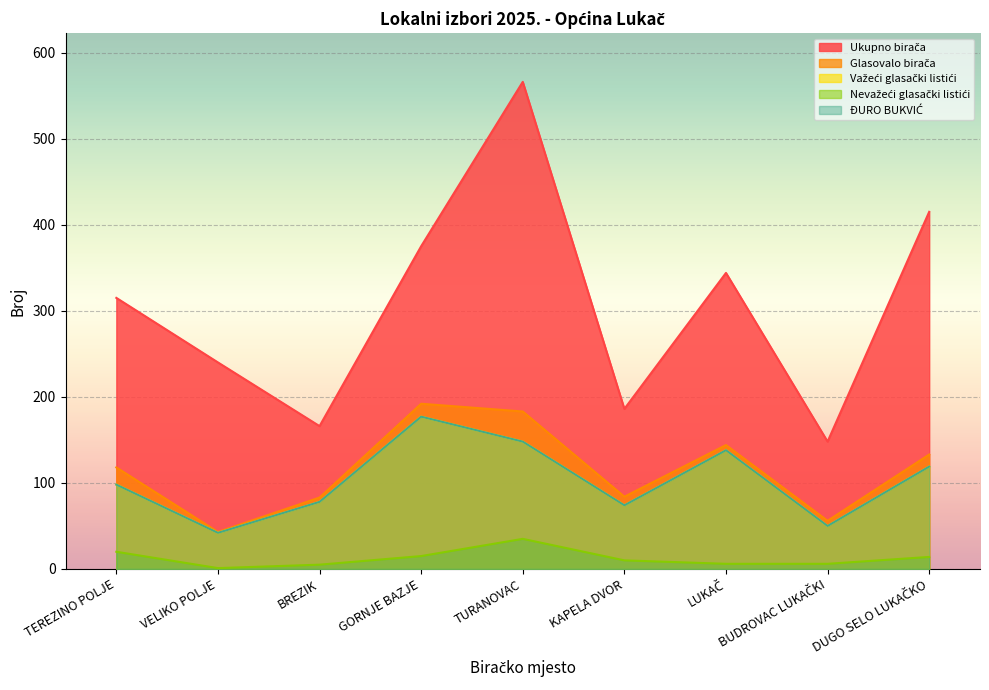

Reading right to left, what are all the values shown in this chart?

Ukupno birača: 415	148	344	186	566	375	166	240	315
Glasovalo birača: 133	56	144	84	183	192	83	43	118
Važeći glasački listići: 119	50	138	74	148	177	78	42	98
Nevažeći glasački listići: 14	6	6	10	35	15	5	1	20
ĐURO BUKVIĆ: 119	50	138	74	148	177	78	42	98